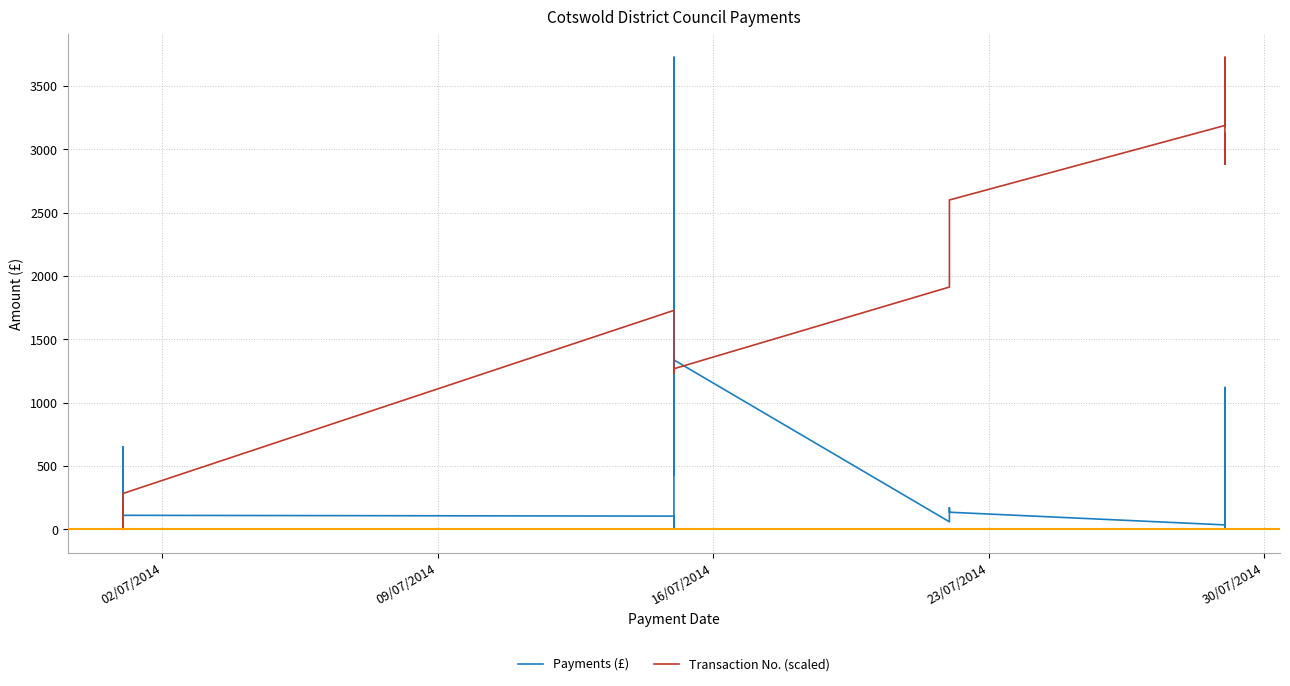

True or false: Transaction No. (scaled) and Payments (£) intersect in this chart.

True